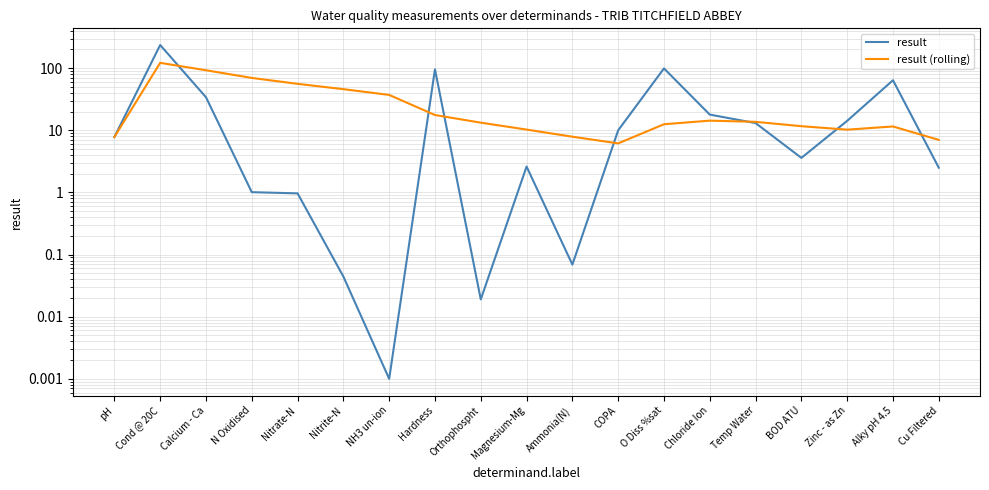

What is the maximum value shown in the chart?

236.0